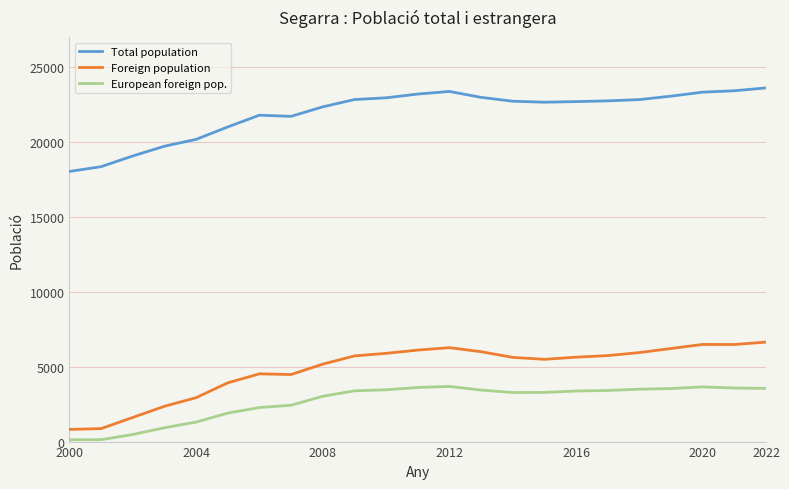

Which series has the largest total across all categories?

Total population